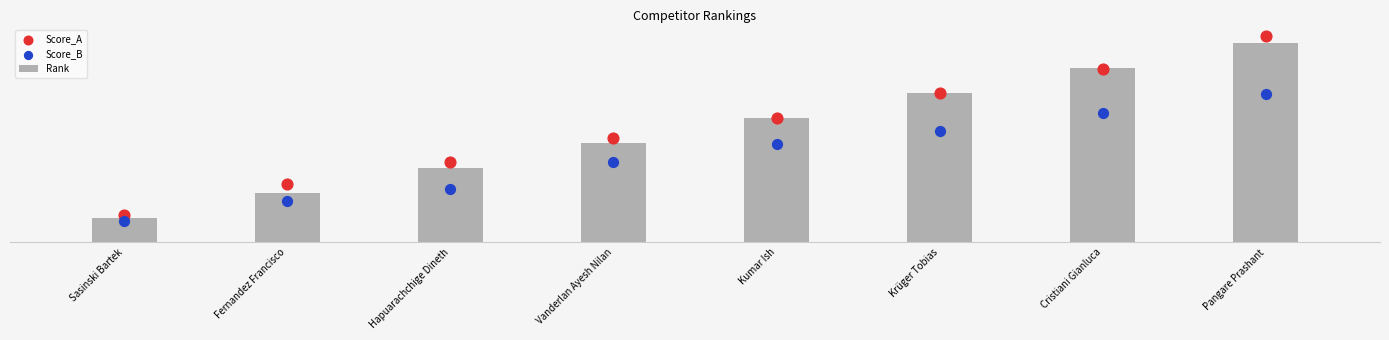

Which series reaches the maximum Y coordinate?

Score_A